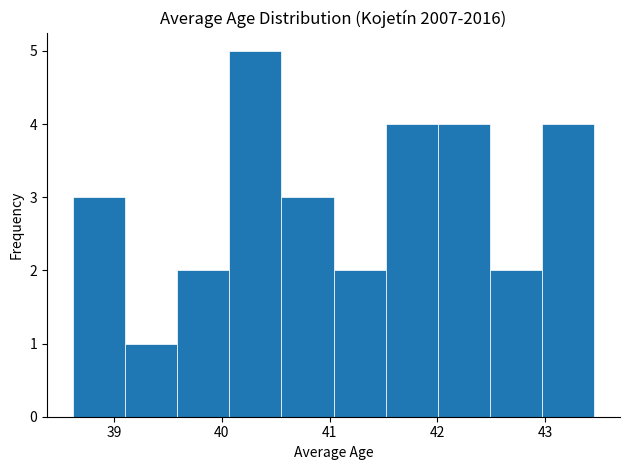

How tall is the bar that spans 41.0 to 41.5 on the x-axis? Neither the bar edges nor the heights are printed on the chart, so give them approximately, as read against the axes.

2